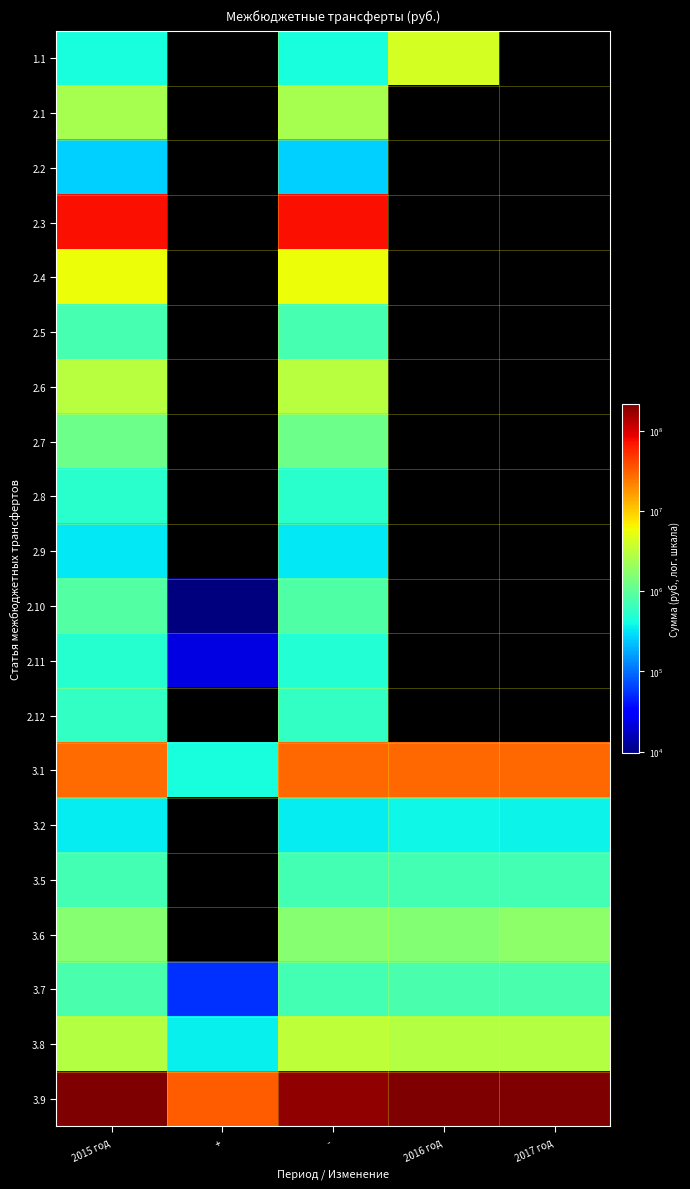

At how many categories does at least one series exceed 45754865?

4